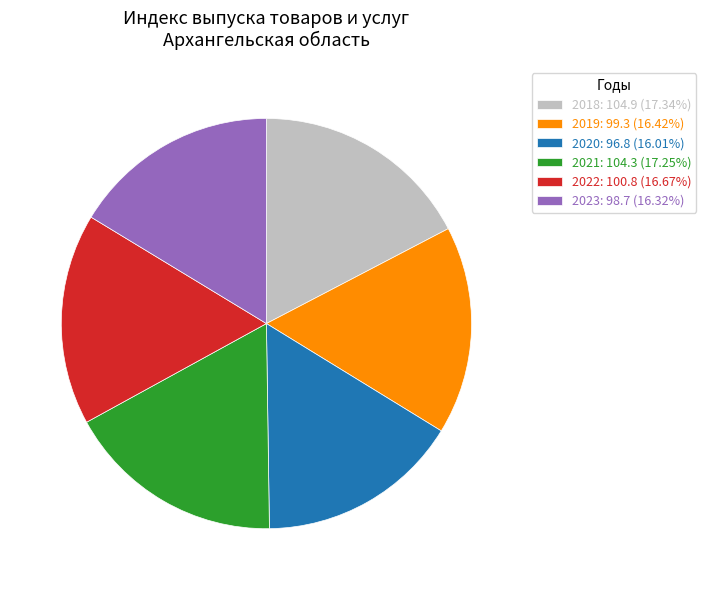

Is there any slice that represents more than half of the pie?

No